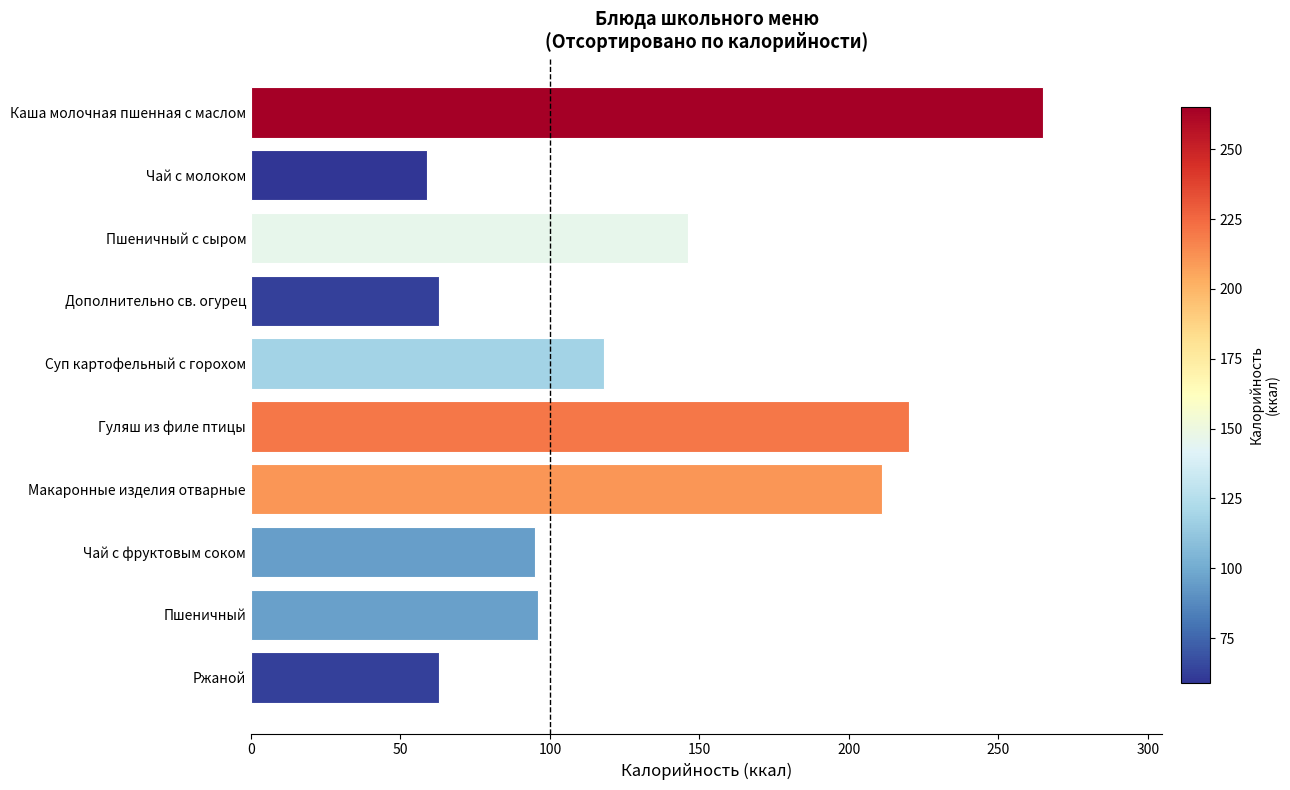

At which category does the chart reach its minimum across all series?

Чай с молоком